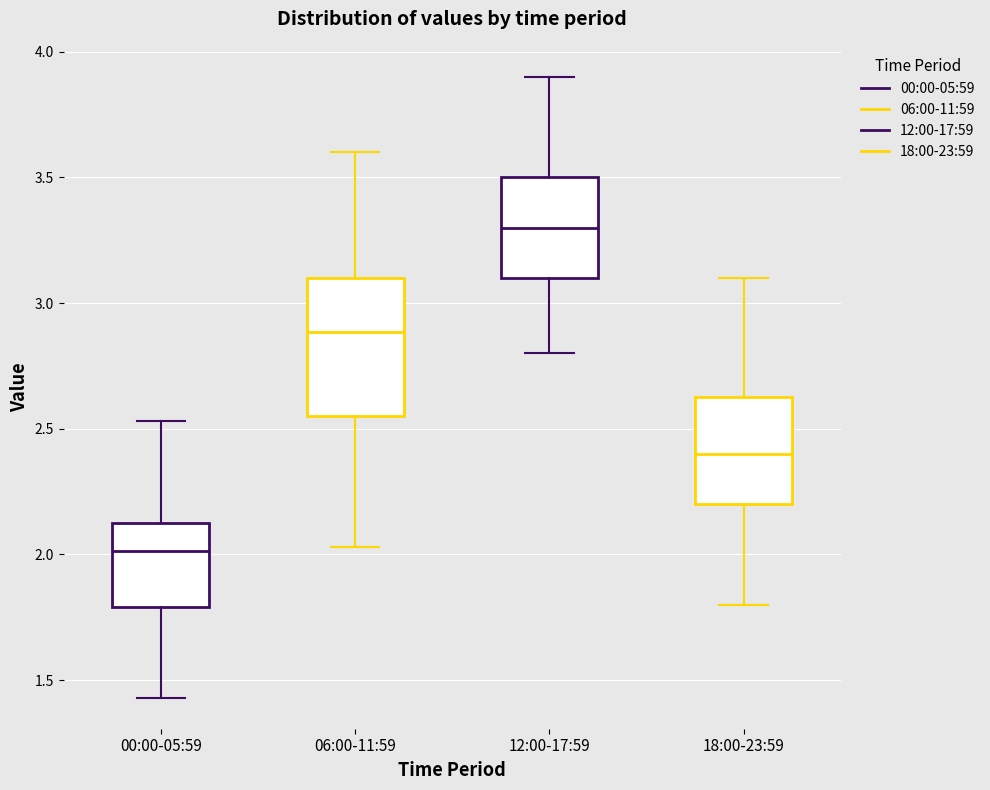

Reading left to right, transcribe this box plot: for each box, give where its median line is, the range the box spans, and where its two whiskers end, as read against the y-axis. The values are not printed on the chart, so give them approximately, as read against the axis.

00:00-05:59: median 2.00, box 1.80 to 2.15, whiskers 1.45 to 2.55
06:00-11:59: median 2.90, box 2.55 to 3.10, whiskers 2.05 to 3.60
12:00-17:59: median 3.30, box 3.10 to 3.50, whiskers 2.80 to 3.90
18:00-23:59: median 2.40, box 2.20 to 2.65, whiskers 1.80 to 3.10